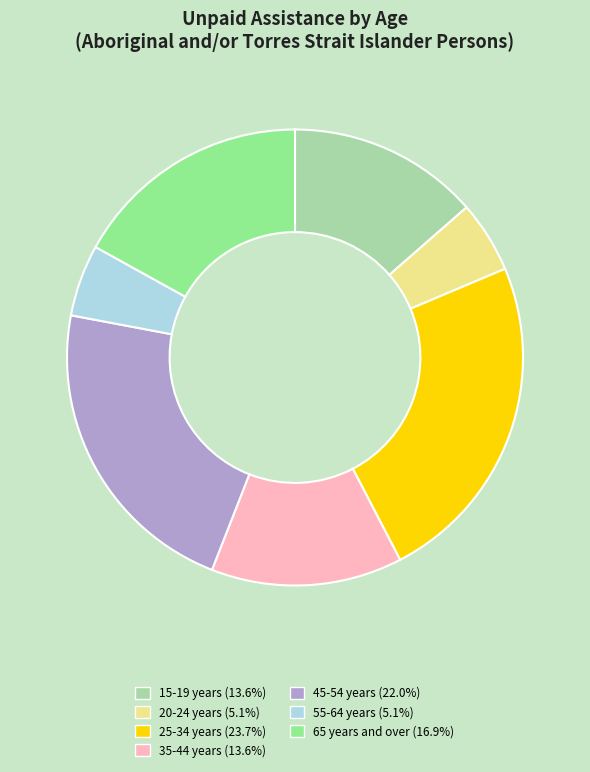

Do 45-54 years (22.0%) and 15-19 years (13.6%) together represent more than half of the pie?

No